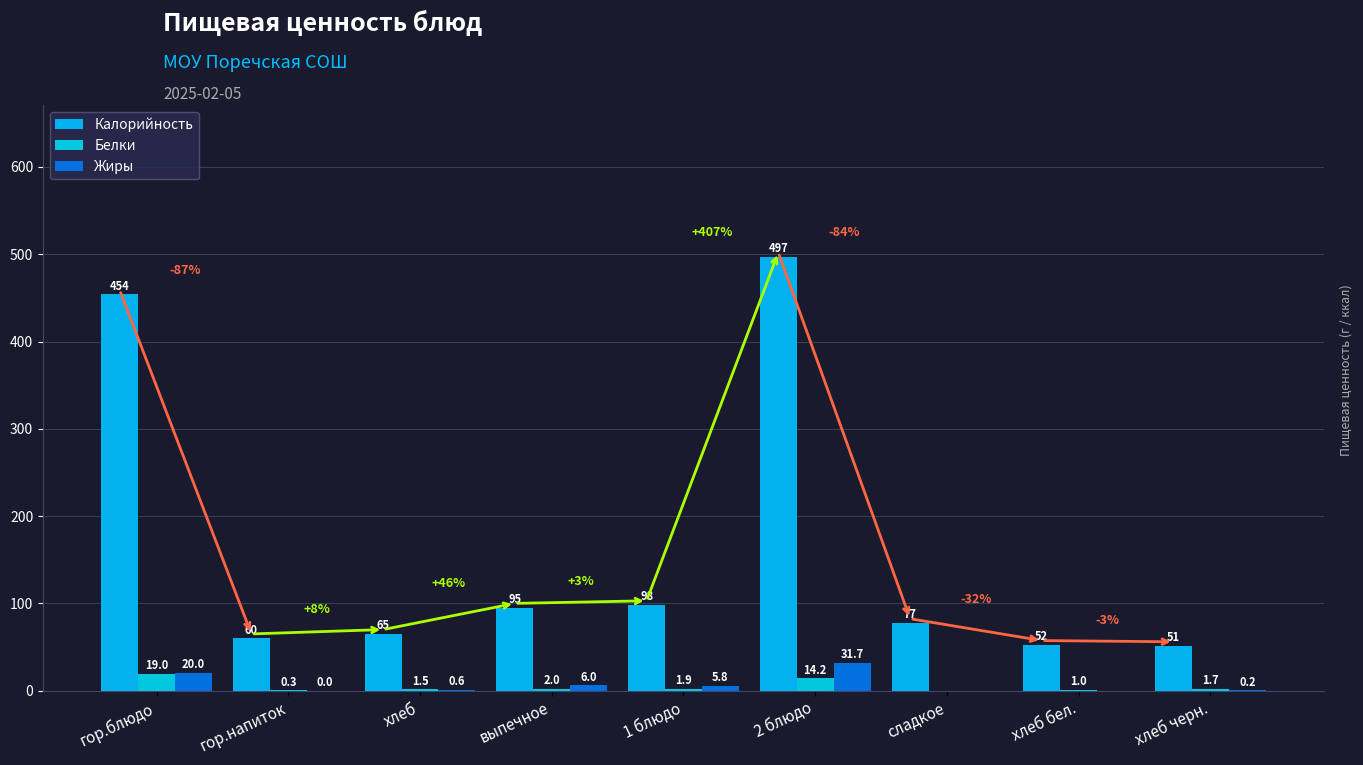

Is the value of Жиры at сладкое greater than the value of Калорийность at хлеб?

No